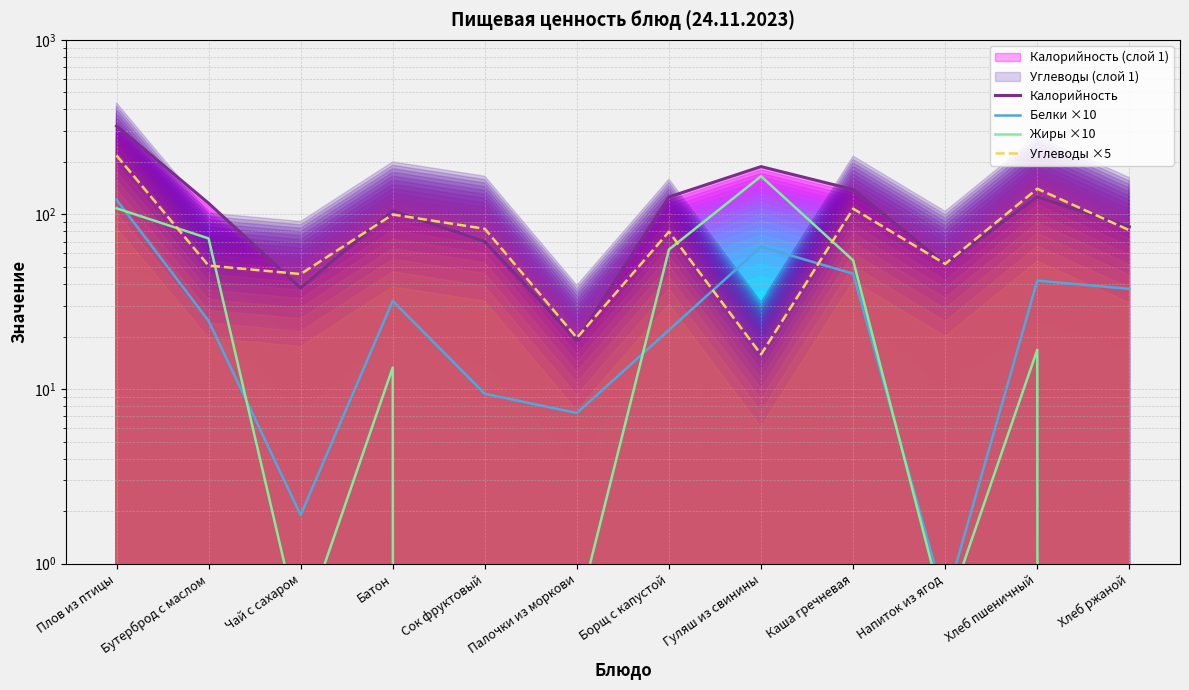

At which label does Белки ×10 reach its peak?

Плов из птицы